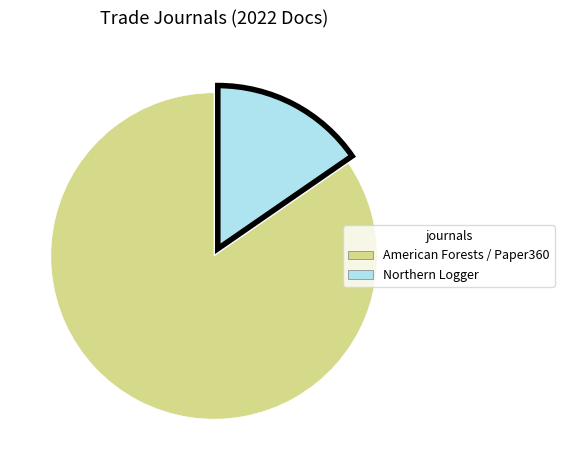

Which slice is the smallest?

Northern Logger